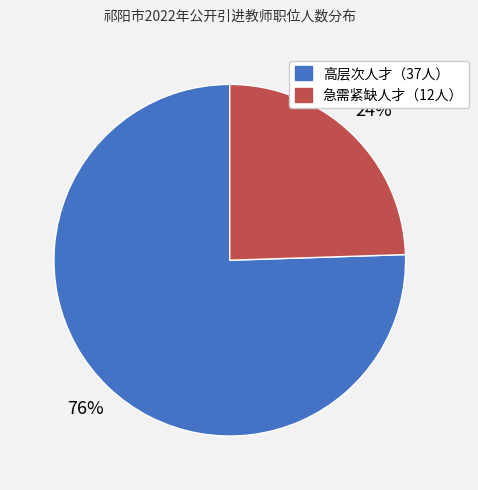

To the nearest percent, what is the average slice percentage?

50%